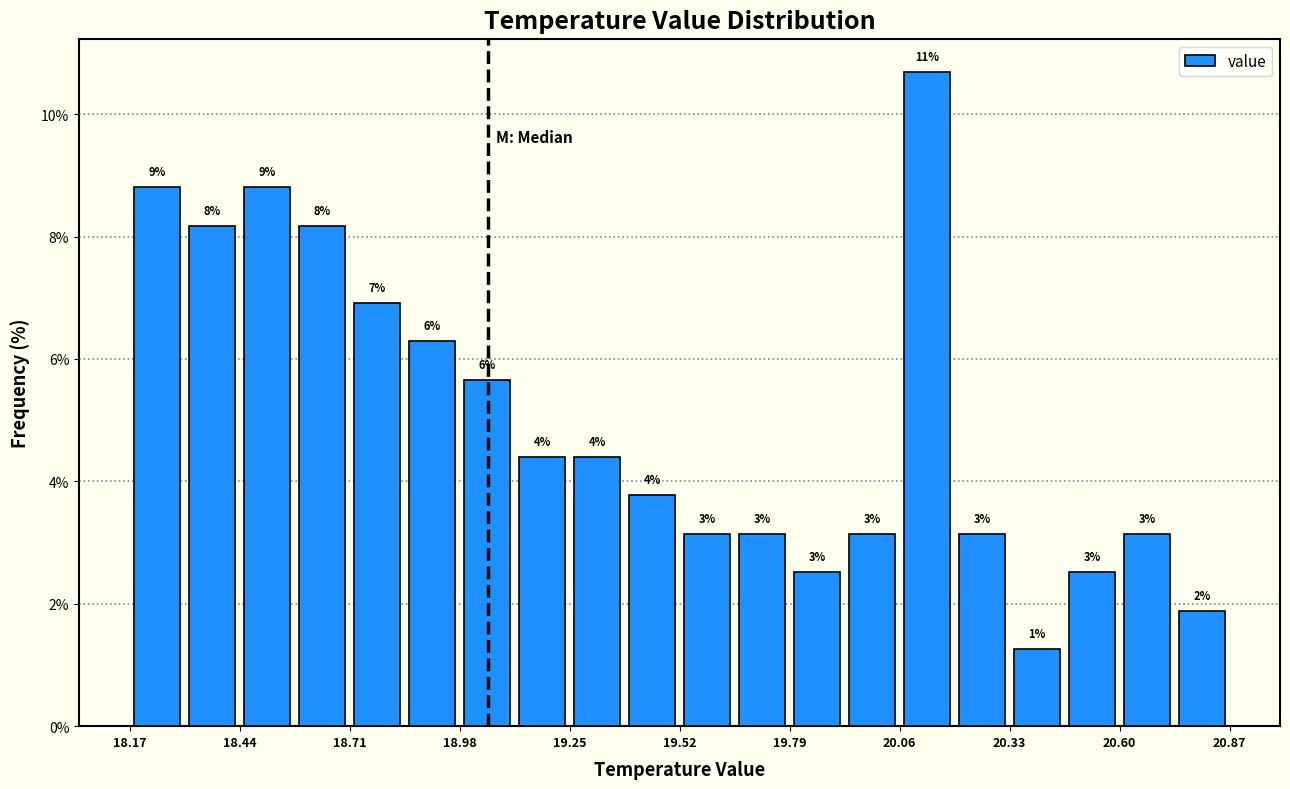

Around what value on the x-axis is the tallest bar? Give the approximate position of its centre, as read against the axis.

20.15